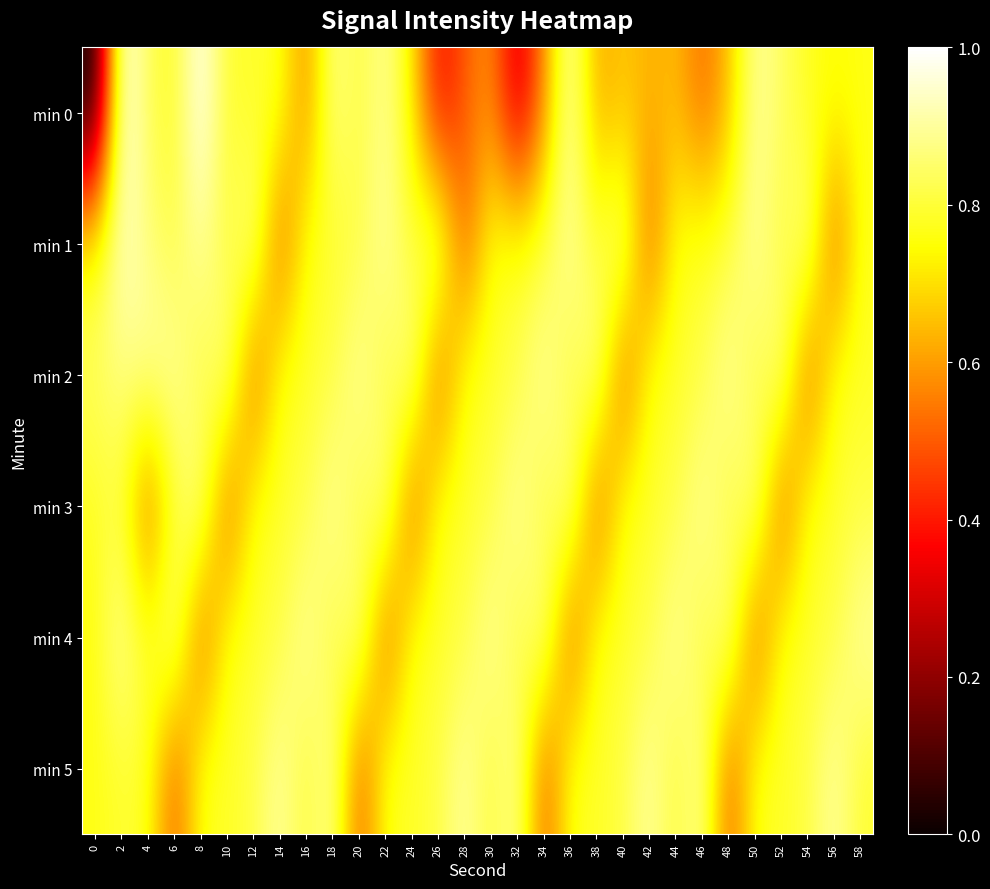

Rank the series at 34 from highest to lowest value.

min 2, min 4, min 1, min 3, min 0, min 5